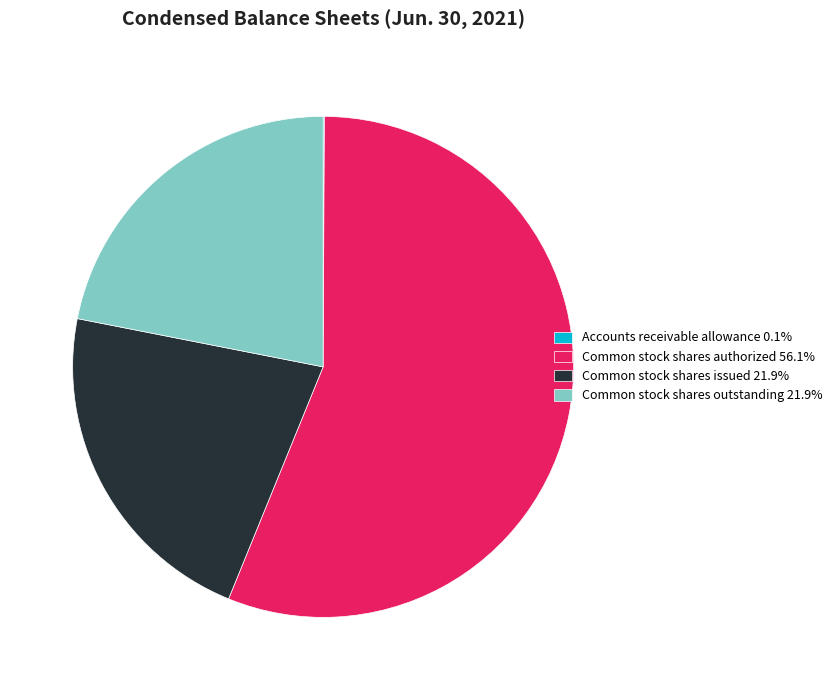

Which category has the biggest portion of the pie?

Common stock shares authorized